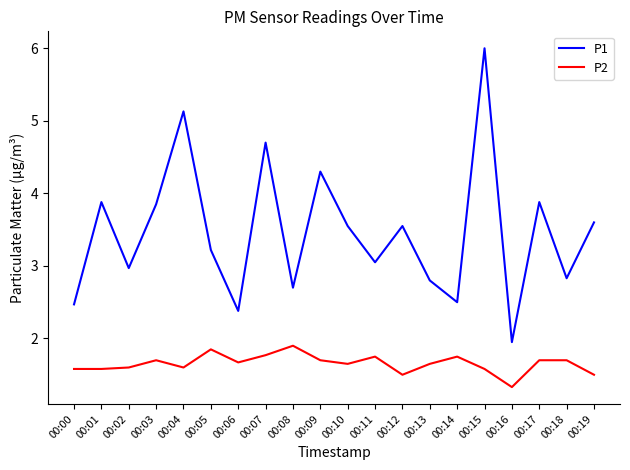

Which category has the lowest value in the P1 series?

00:16